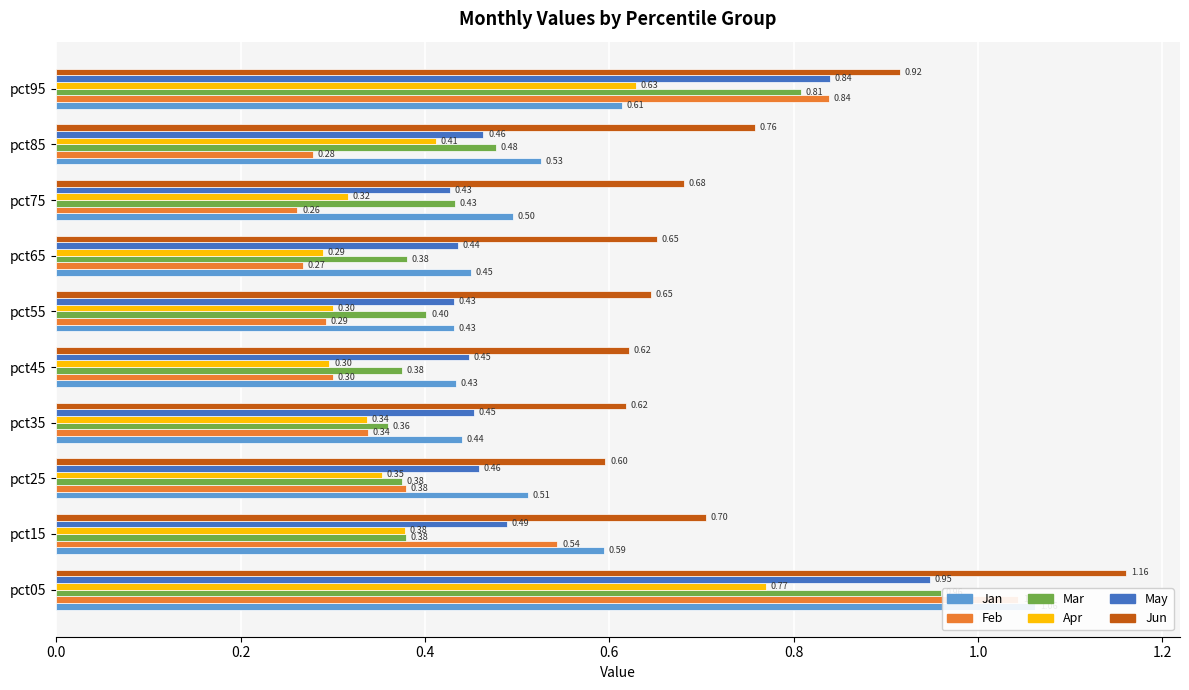

At how many categories does at least one series exceed 1?

1